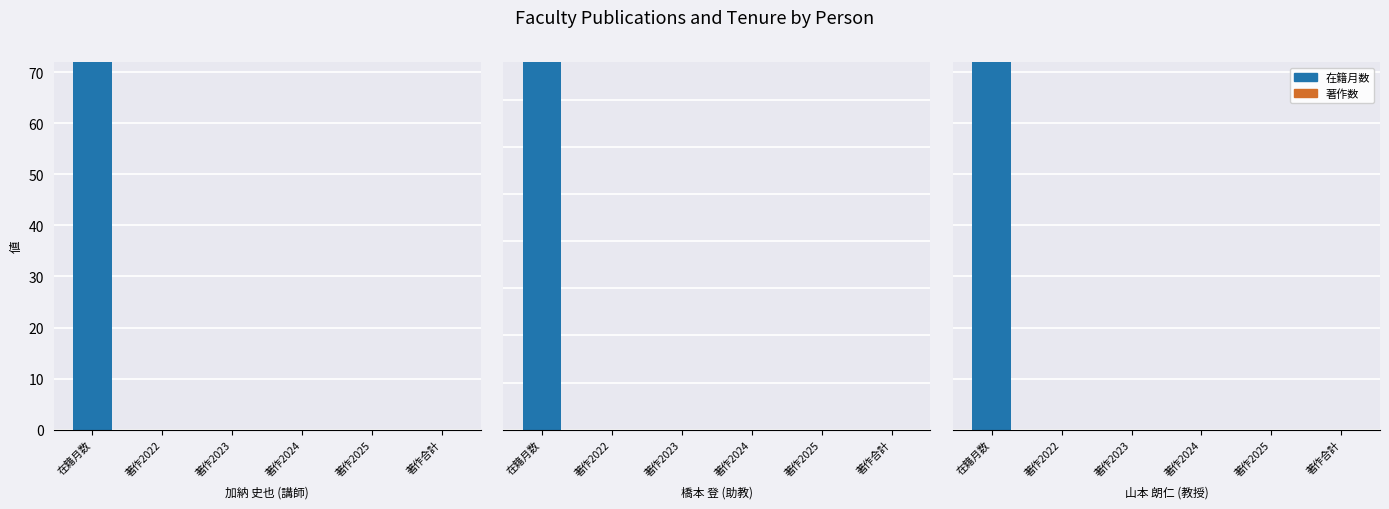

Reading left to right, list all the values displayed in this chart.

在籍月数: 在籍月数=72	著作2022=0	著作2023=0	著作2024=0	著作2025=0	著作合計=0
著作数: 在籍月数=0	著作2022=0	著作2023=0	著作2024=0	著作2025=0	著作合計=0